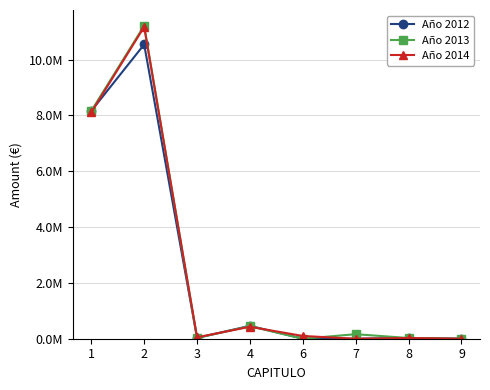

What are all the series names shown in the legend?

Año 2012, Año 2013, Año 2014